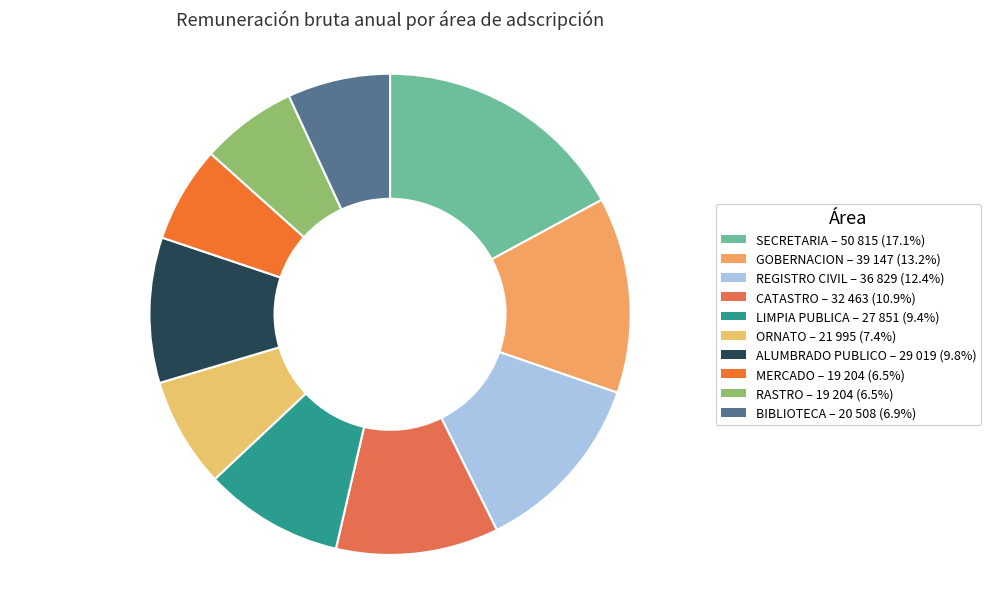

Is there any slice that represents more than half of the pie?

No